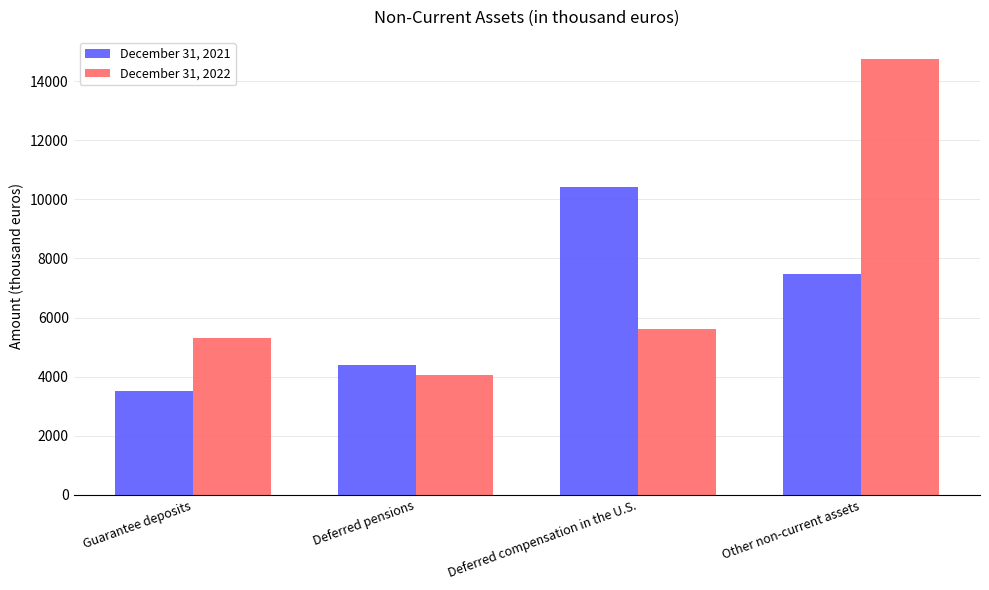

What is the difference between the maximum and second lowest values in the December 31, 2021 series?

6014